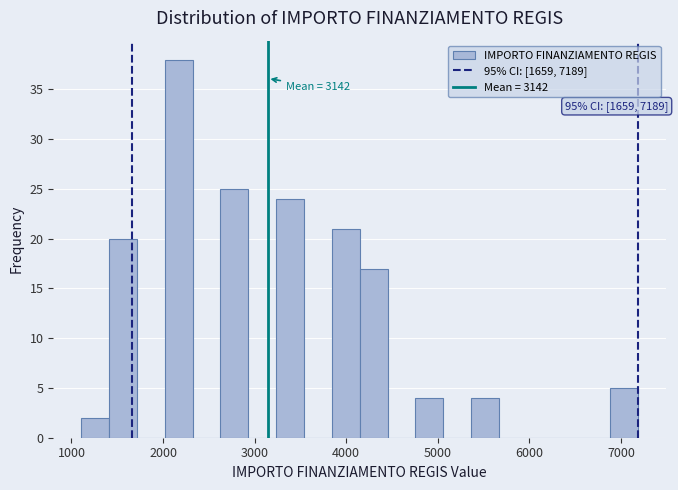

Read against the x-axis, roughly where is the centre of the tallest bar?

2200